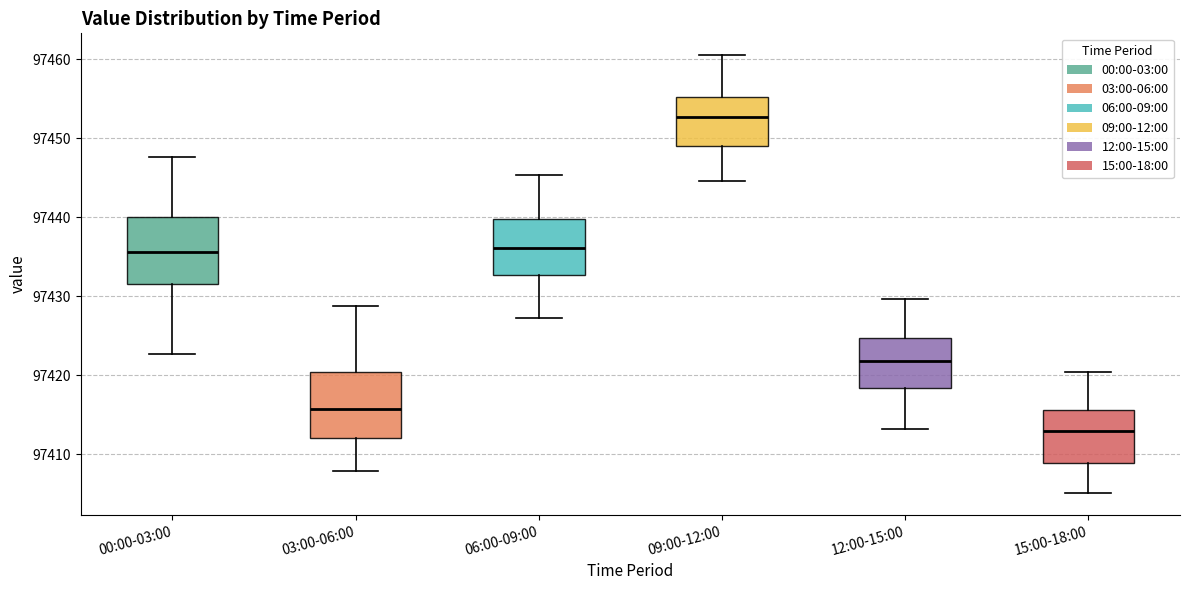

Reading left to right, read every box against the y-axis: the position of its median line, the range the box covers, and the ends of its whiskers. The values are not printed on the chart, so give them approximately, as read against the axis.

00:00-03:00: median 97436, box 97431 to 97440, whiskers 97423 to 97448
03:00-06:00: median 97416, box 97412 to 97420, whiskers 97408 to 97429
06:00-09:00: median 97436, box 97433 to 97440, whiskers 97427 to 97445
09:00-12:00: median 97453, box 97449 to 97455, whiskers 97445 to 97461
12:00-15:00: median 97422, box 97418 to 97425, whiskers 97413 to 97430
15:00-18:00: median 97413, box 97409 to 97416, whiskers 97405 to 97420